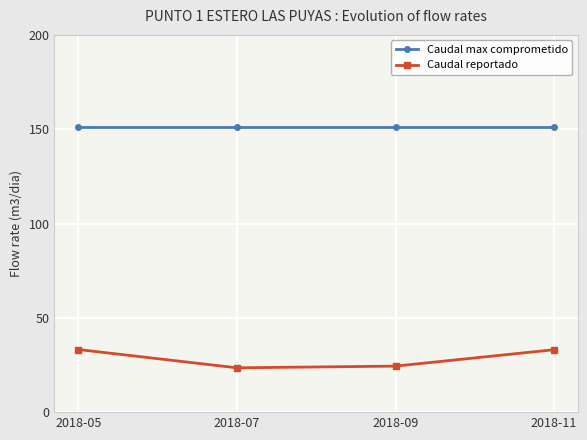

What is the difference between the maximum and minimum values in the Caudal reportado series?

9.7